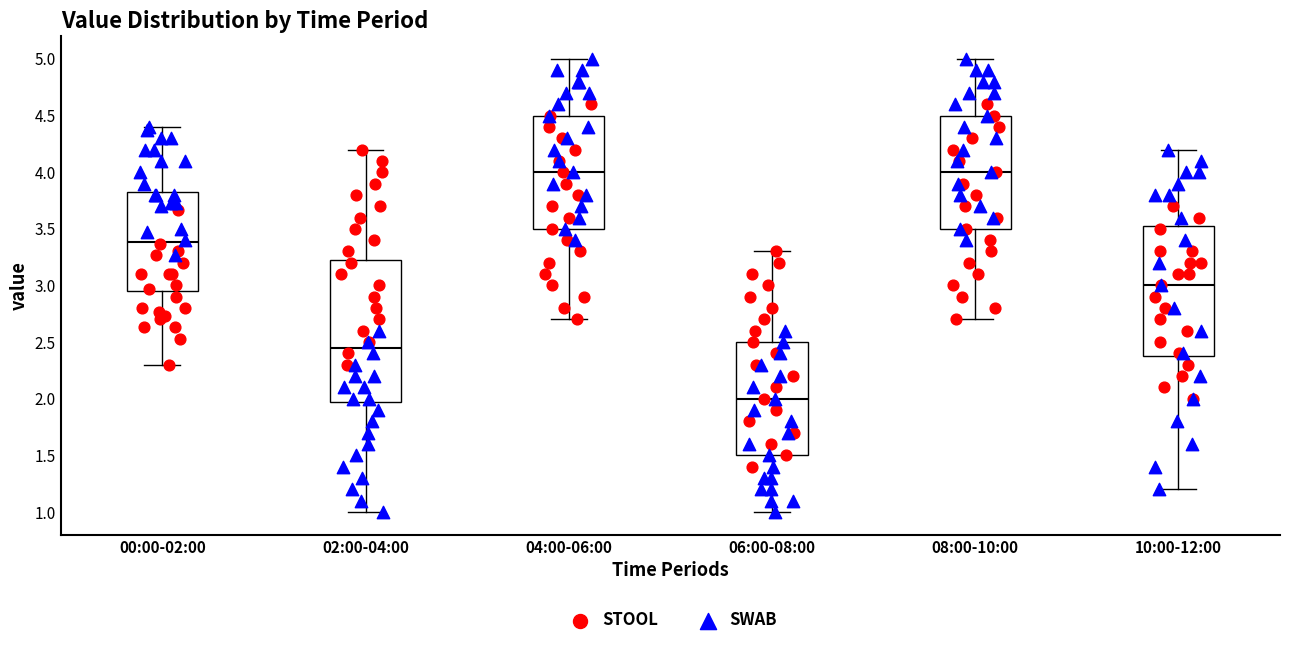

Which box is the tallest, from its lower edge to its upper edge?

02:00-04:00